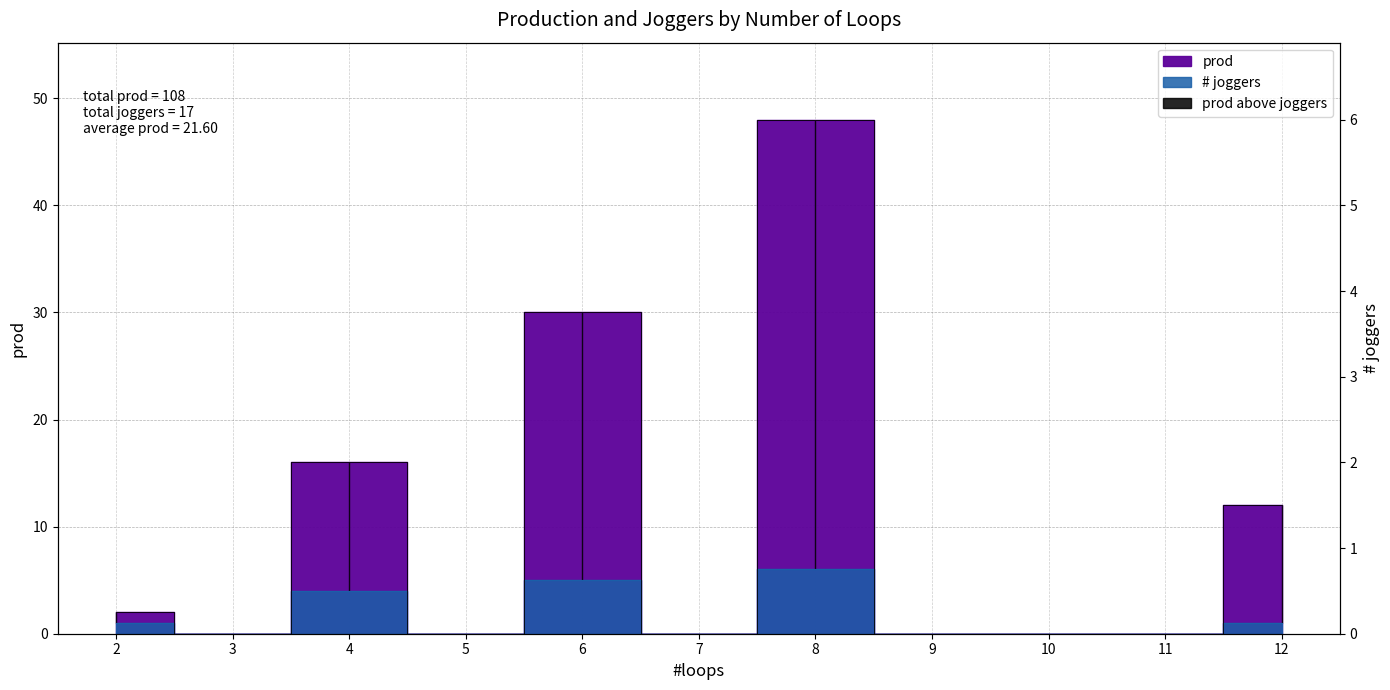

True or false: # joggers and prod intersect in this chart.

False